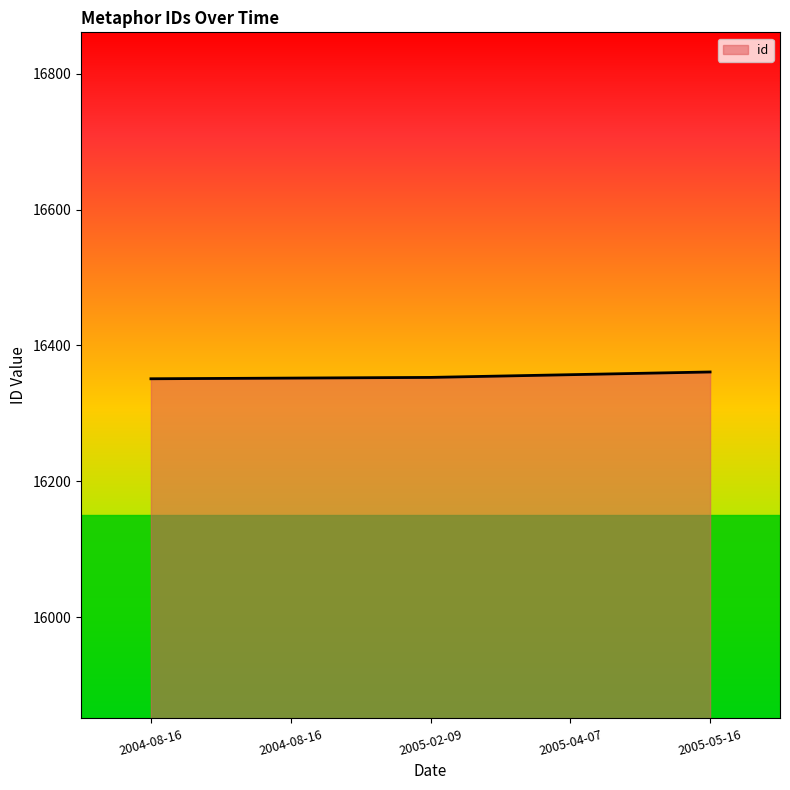

Does the chart display data point markers on the line(s)?

No